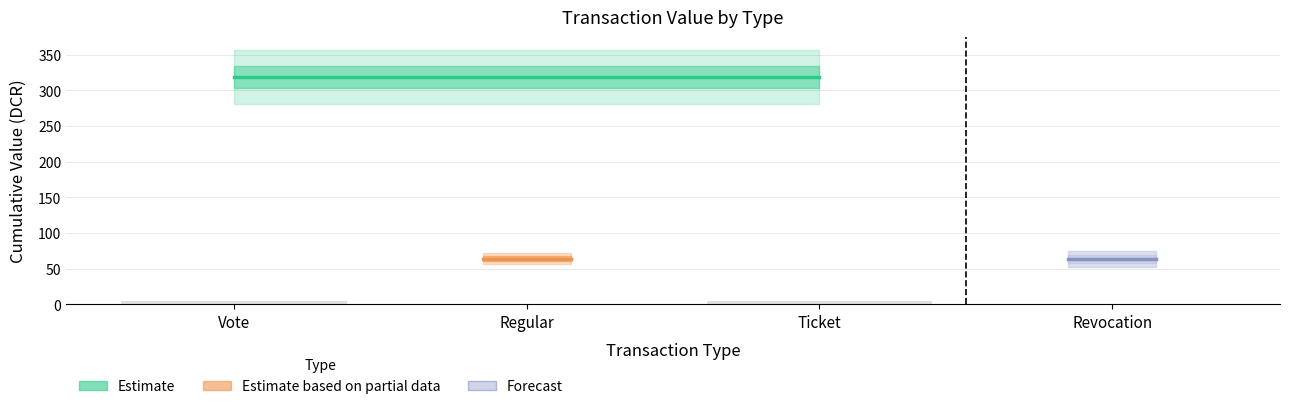

What is the sum of all values?

12